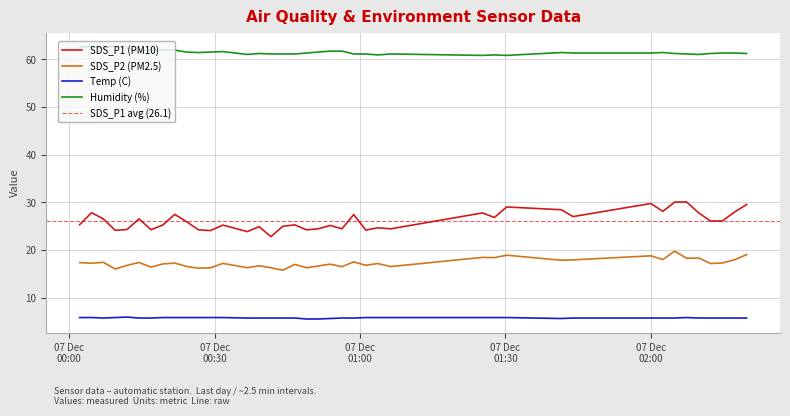

Which series has the largest range (max minus min)?

SDS_P1 (PM10)